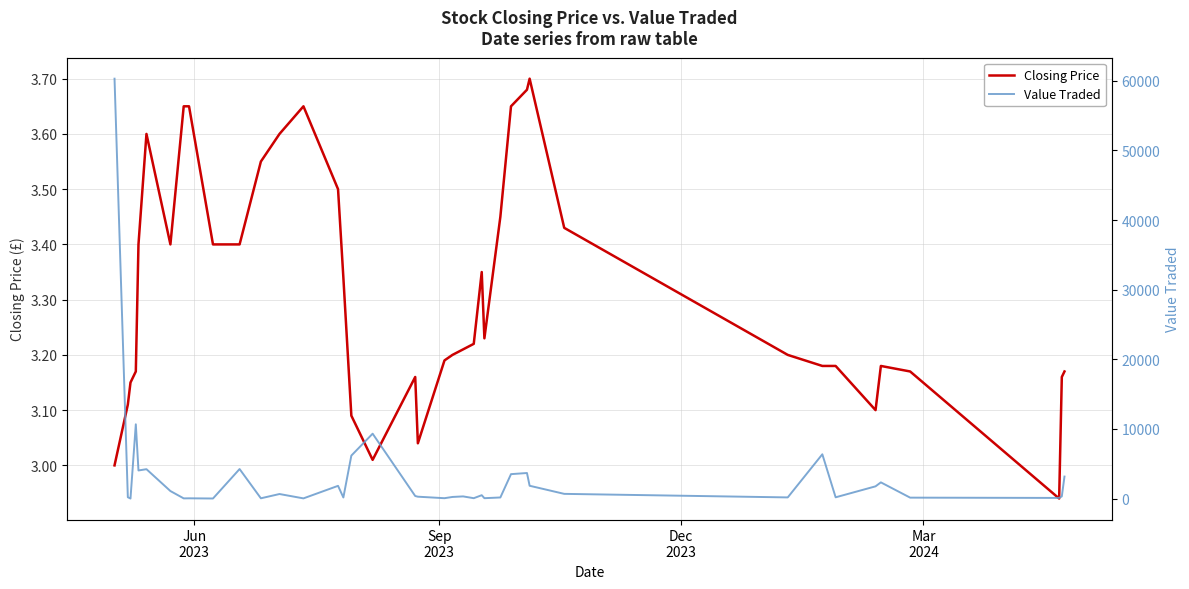

How many lines are shown in the chart?

2